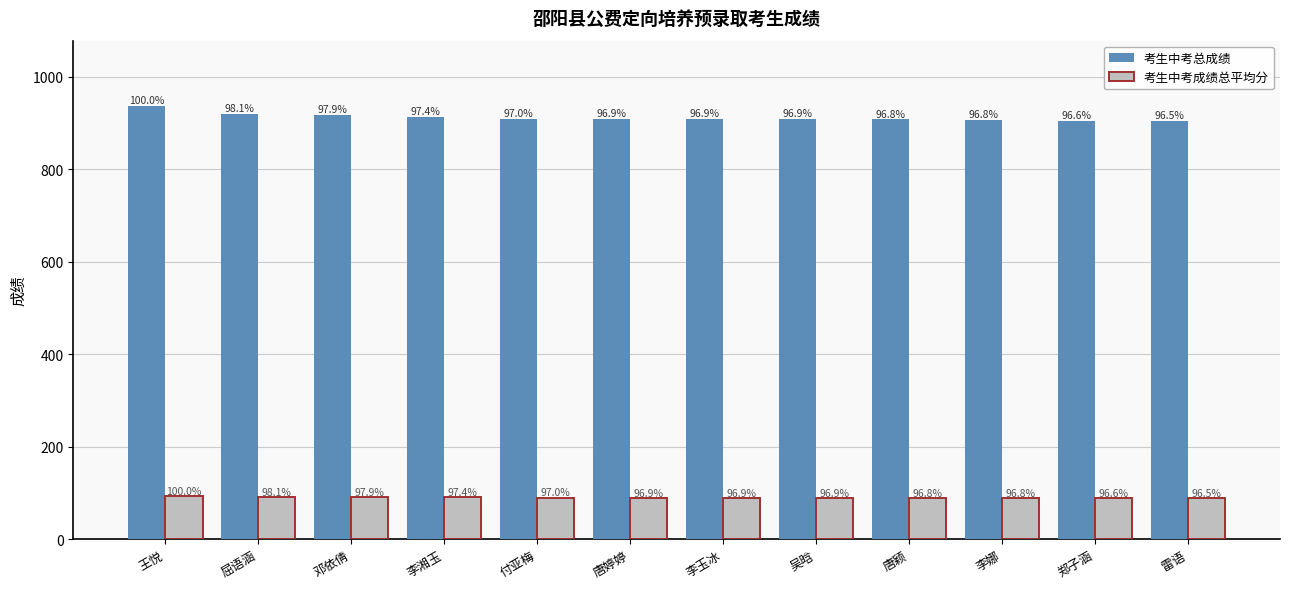

How many bars are there in total?

24